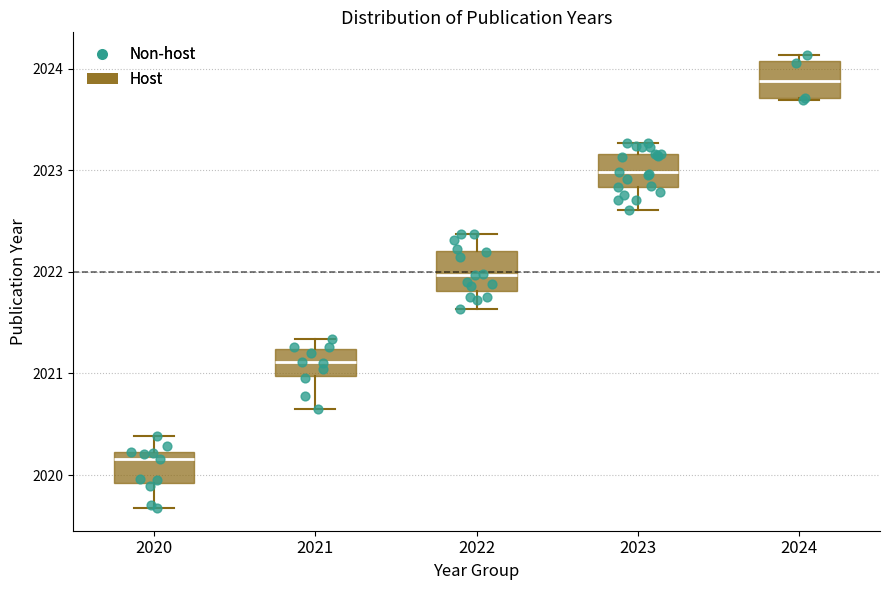

Where does the median line of the box at x = 2023 sit on the y-axis? The values are not printed on the chart, so give them approximately, as read against the axis.

2023.0